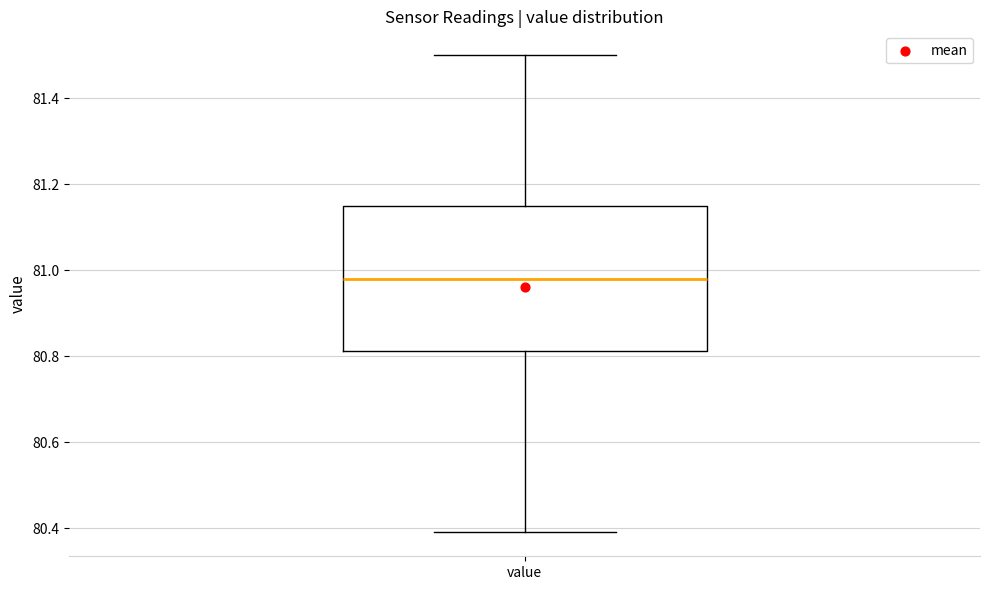

Where is the upper edge of the box for value on the y-axis? The values are not printed on the chart, so give them approximately, as read against the axis.

81.16